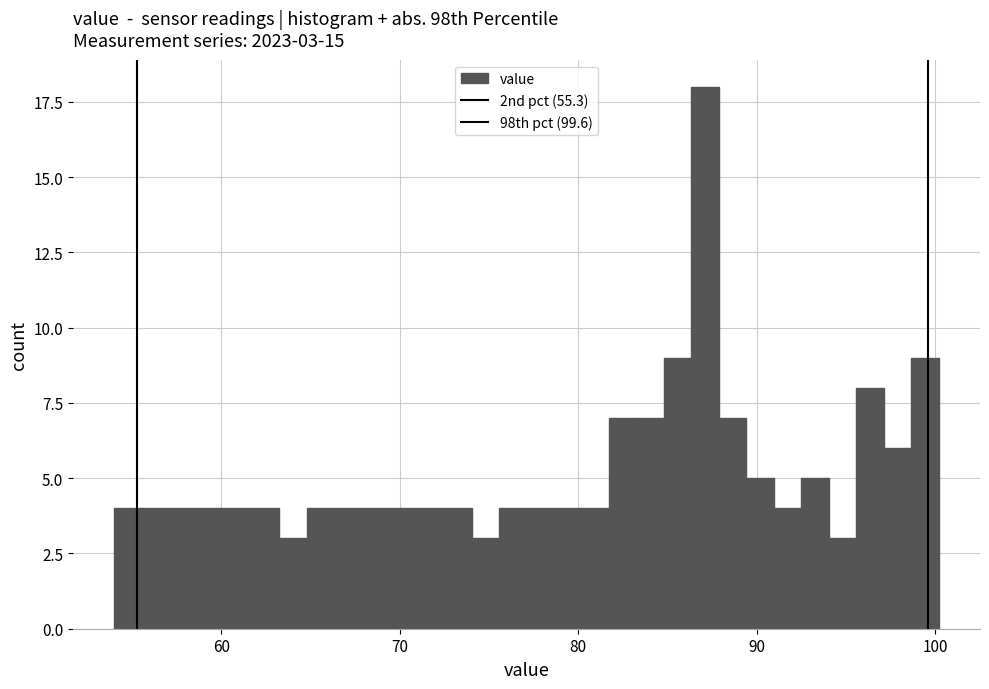

Around what value on the x-axis is the tallest bar? Give the approximate position of its centre, as read against the axis.

87